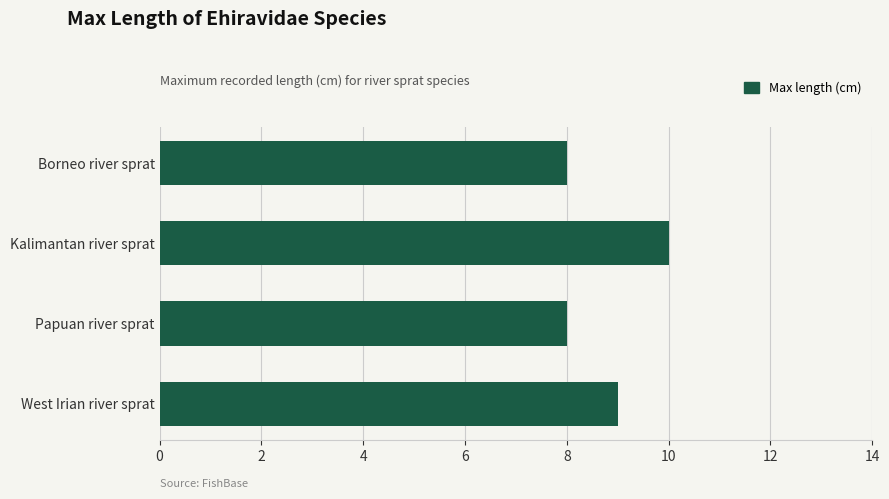

What is the smallest value displayed?

8